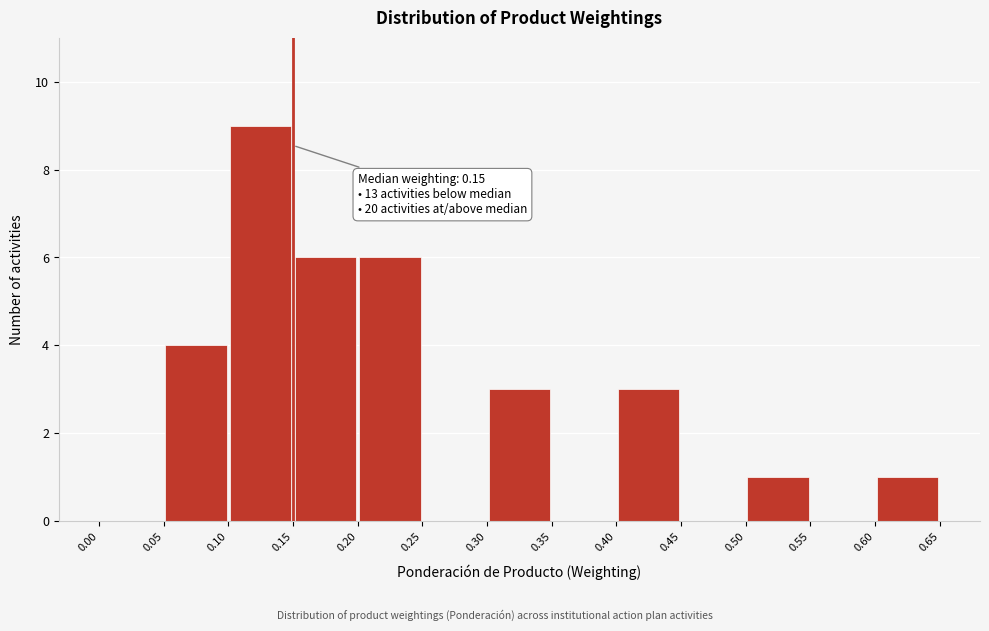

Over which range of the x-axis is the bar tallest?

0.10 to 0.15